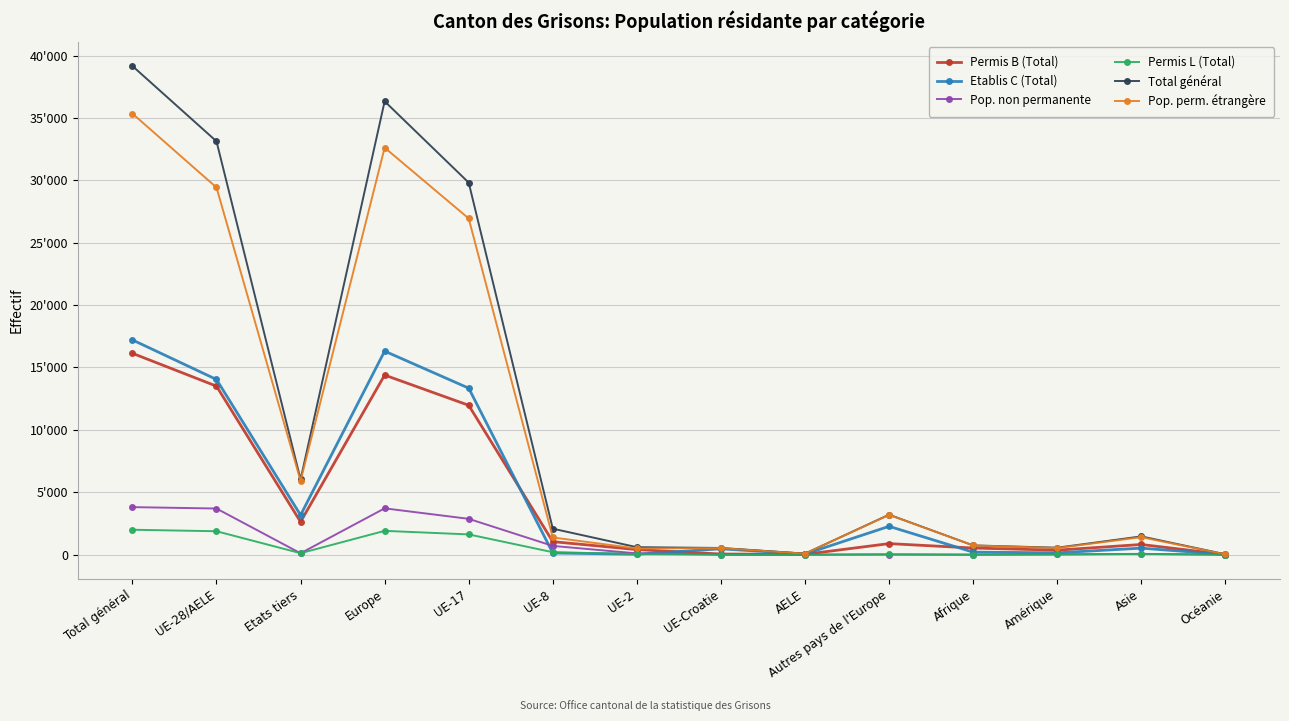

What are all the series names shown in the legend?

Permis B (Total), Etablis C (Total), Pop. non permanente, Permis L (Total), Total général, Pop. perm. étrangère